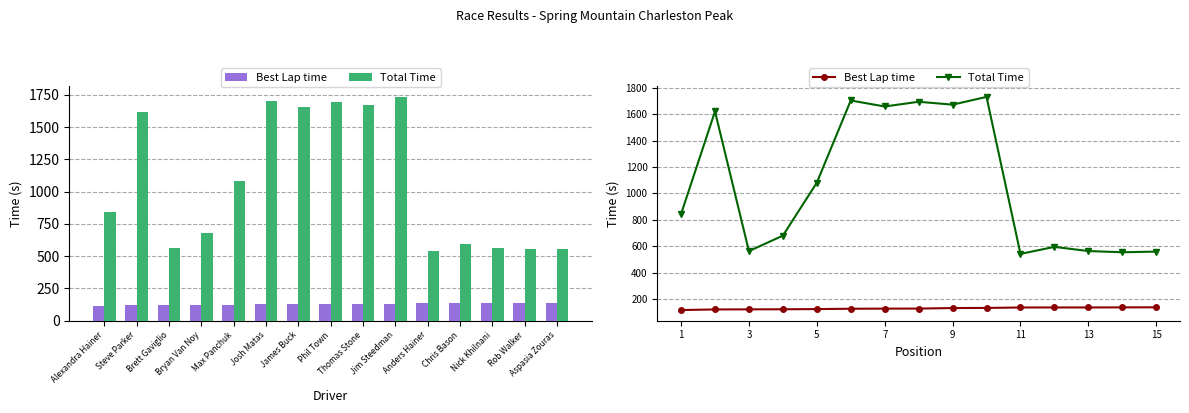

What are all the series names shown in the legend?

Best Lap time, Total Time